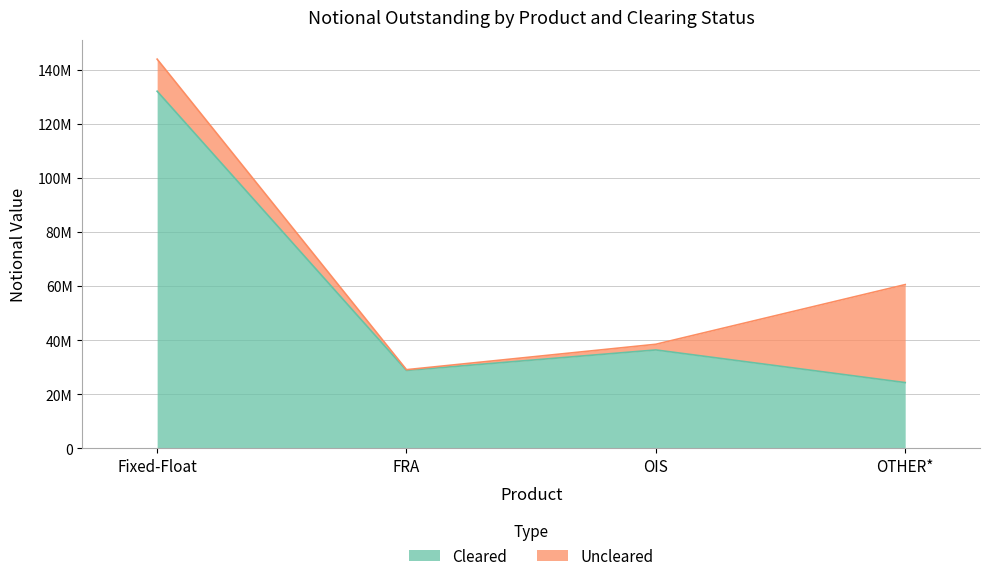

List the labels in order of value, largest first.

Fixed-Float, OIS, FRA, OTHER*